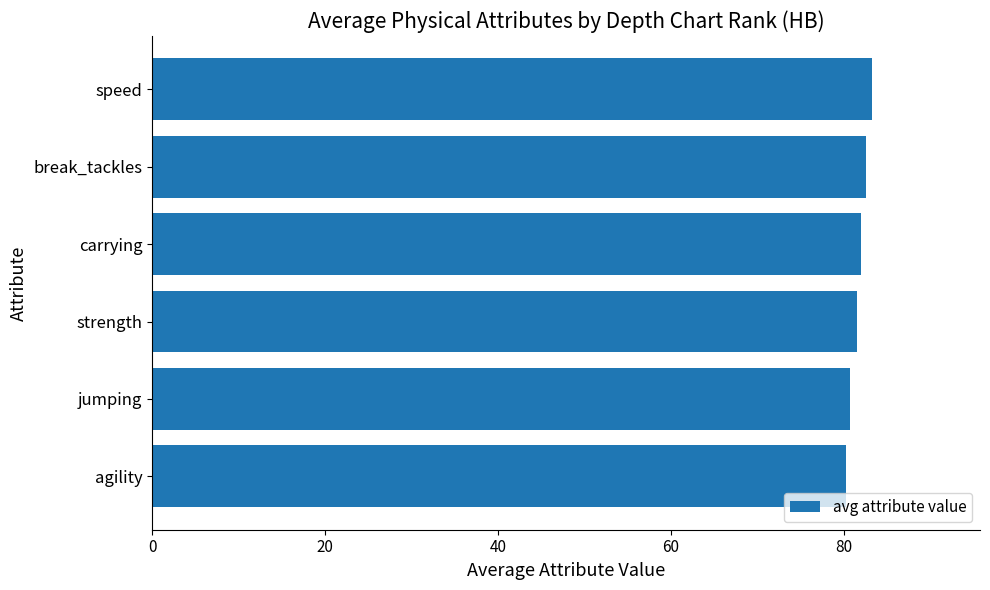

The chart shows a value of 56.4 at carrying. True or false?

False